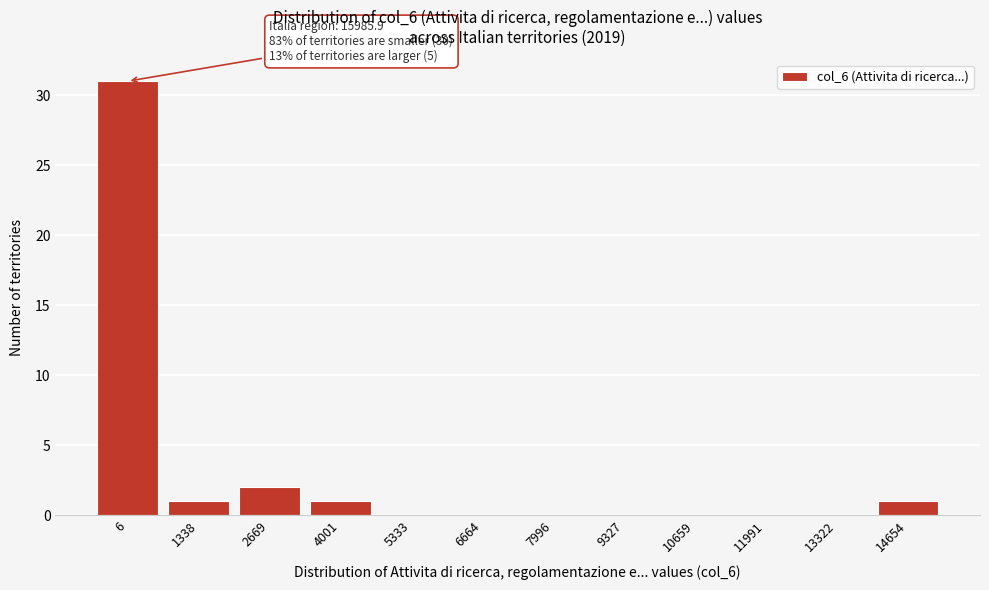

Reading left to right, extract all data points from this chart.

6=31	1338=1	2669=2	4001=1	5333=0	6664=0	7996=0	9327=0	10659=0	11991=0	13322=0	14654=1